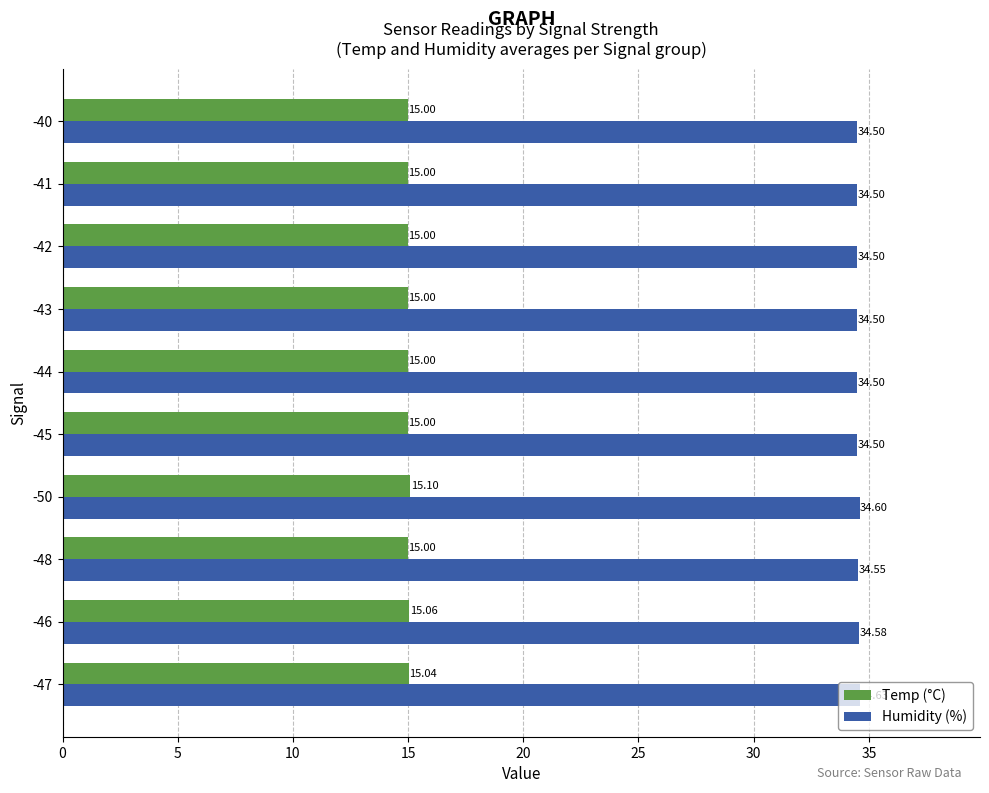

Which series has the largest range (max minus min)?

Humidity (%)